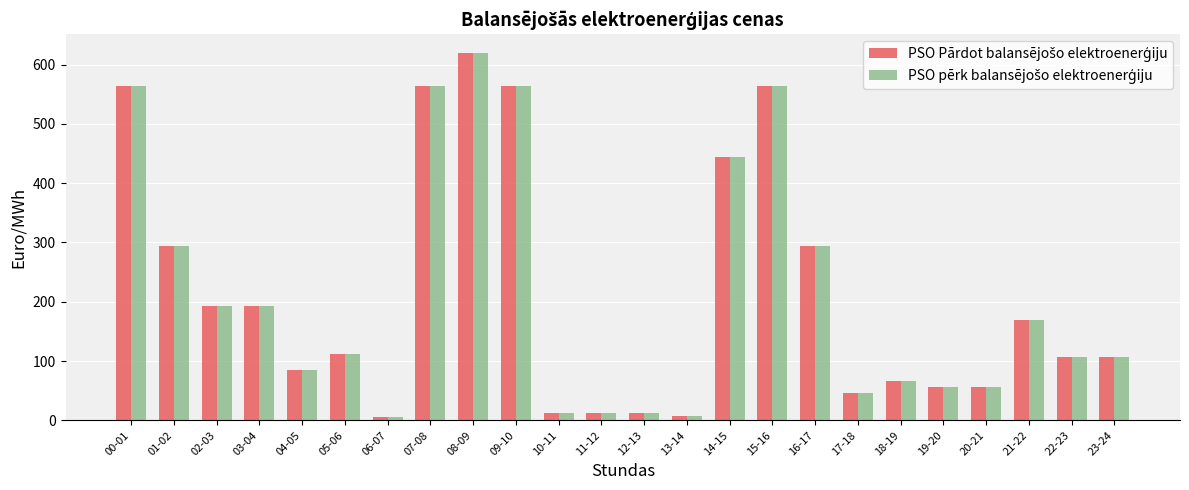

What is the total value across all series at 00-01?

1126.1